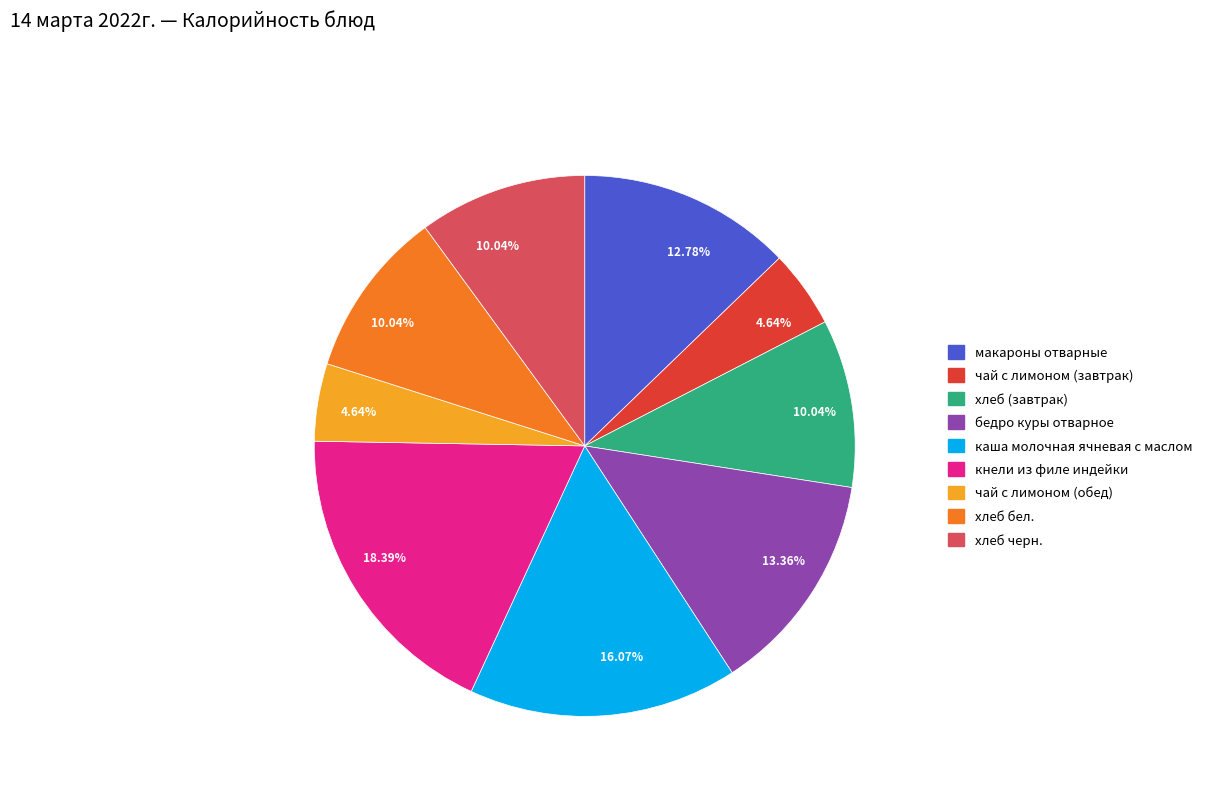

To the nearest percent, what is the difference between the хлеб черн. and макароны отварные slice percentages?

3%